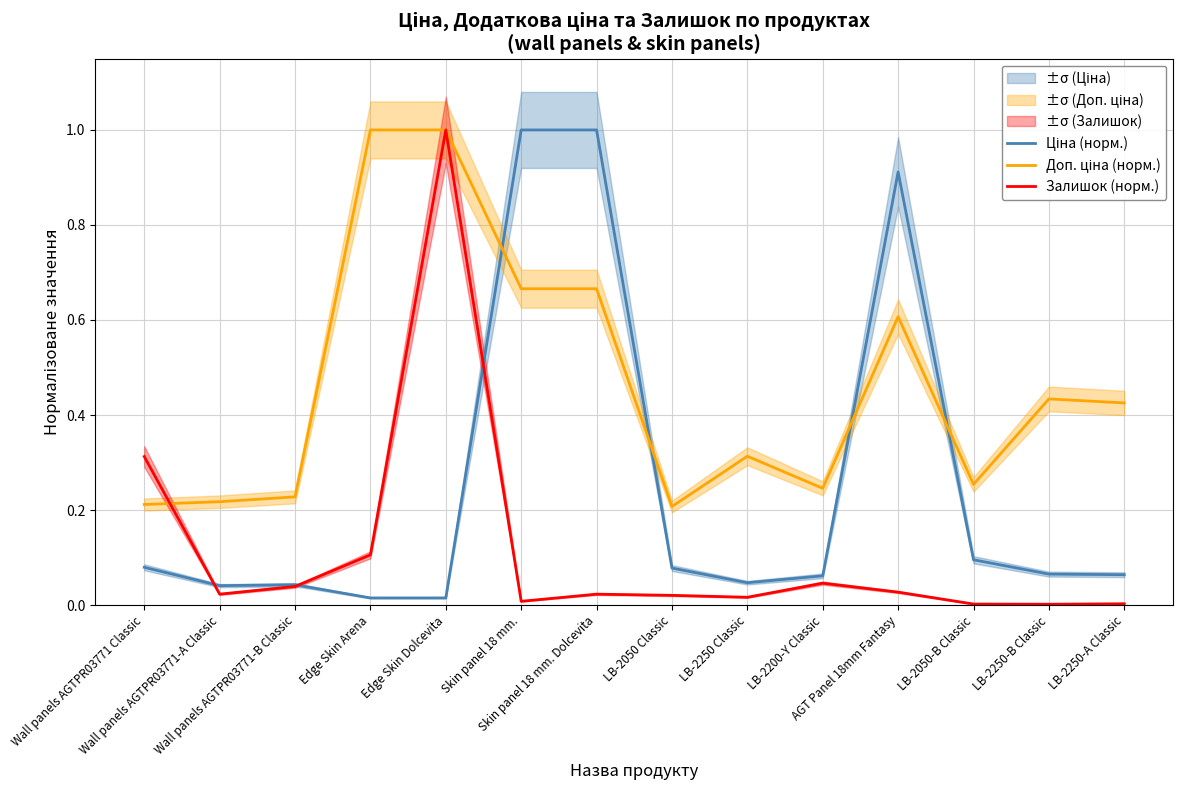

Reading left to right, extract all data points from this chart.

Ціна (норм.): Wall panels AGTPR03771 Classic=0.1	Wall panels AGTPR03771-A Classic=0.0	Wall panels AGTPR03771-B Classic=0.0	Edge Skin Arena=0.0	Edge Skin Dolcevita=0.0	Skin panel 18 mm.=1.0	Skin panel 18 mm. Dolcevita=1.0	LB-2050 Classic=0.1	LB-2250 Classic=0.0	LB-2200-Y Classic=0.1	AGT Panel 18mm Fantasy=0.9	LB-2050-B Classic=0.1	LB-2250-B Classic=0.1	LB-2250-A Classic=0.1
Доп. ціна (норм.): Wall panels AGTPR03771 Classic=0.2	Wall panels AGTPR03771-A Classic=0.2	Wall panels AGTPR03771-B Classic=0.2	Edge Skin Arena=1.0	Edge Skin Dolcevita=1.0	Skin panel 18 mm.=0.7	Skin panel 18 mm. Dolcevita=0.7	LB-2050 Classic=0.2	LB-2250 Classic=0.3	LB-2200-Y Classic=0.2	AGT Panel 18mm Fantasy=0.6	LB-2050-B Classic=0.3	LB-2250-B Classic=0.4	LB-2250-A Classic=0.4
Залишок (норм.): Wall panels AGTPR03771 Classic=0.3	Wall panels AGTPR03771-A Classic=0.0	Wall panels AGTPR03771-B Classic=0.0	Edge Skin Arena=0.1	Edge Skin Dolcevita=1.0	Skin panel 18 mm.=0.0	Skin panel 18 mm. Dolcevita=0.0	LB-2050 Classic=0.0	LB-2250 Classic=0.0	LB-2200-Y Classic=0.0	AGT Panel 18mm Fantasy=0.0	LB-2050-B Classic=0.0	LB-2250-B Classic=0.0	LB-2250-A Classic=0.0